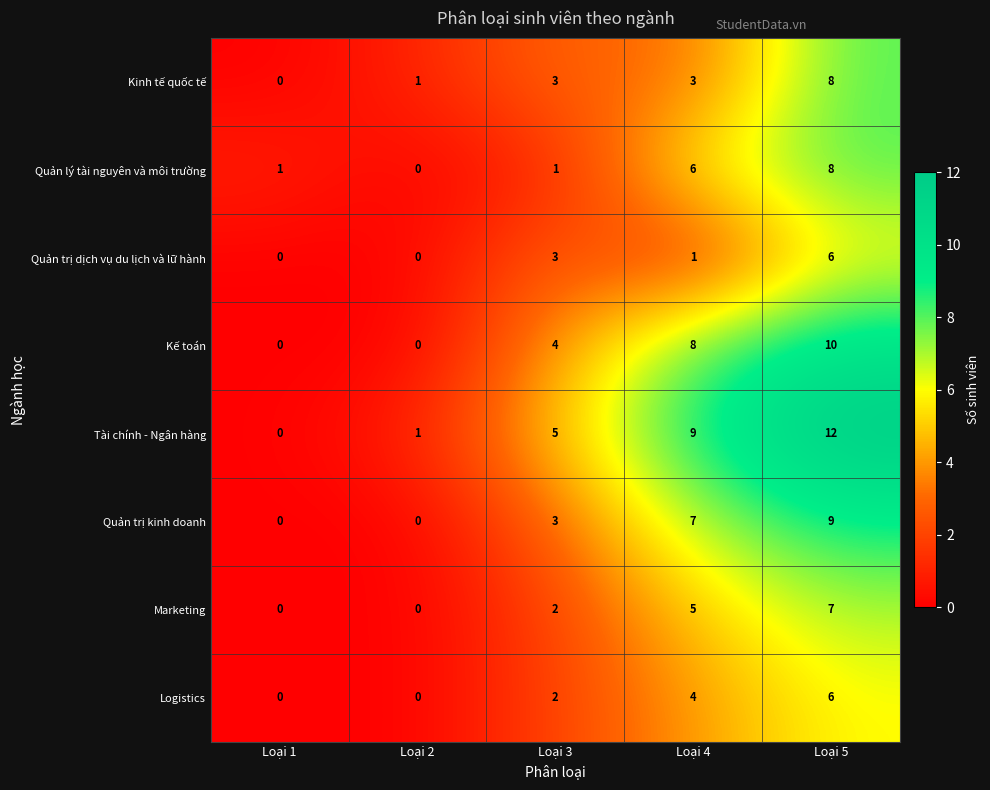

At which category is the sum across all series the highest?

Loại 5